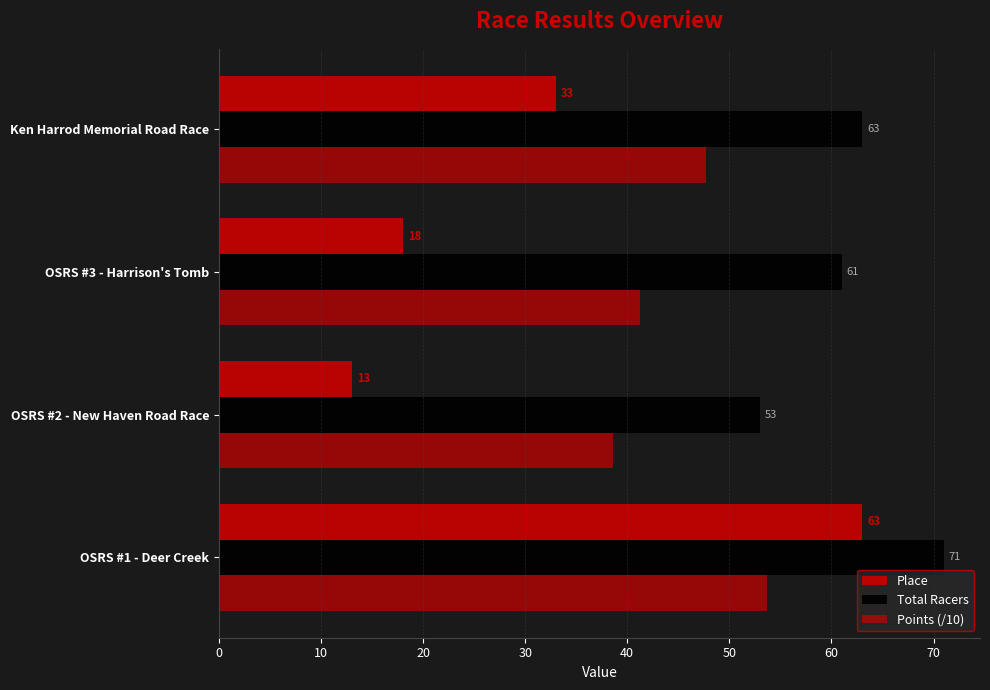

How many values in the Points (/10) series are below 47?

2